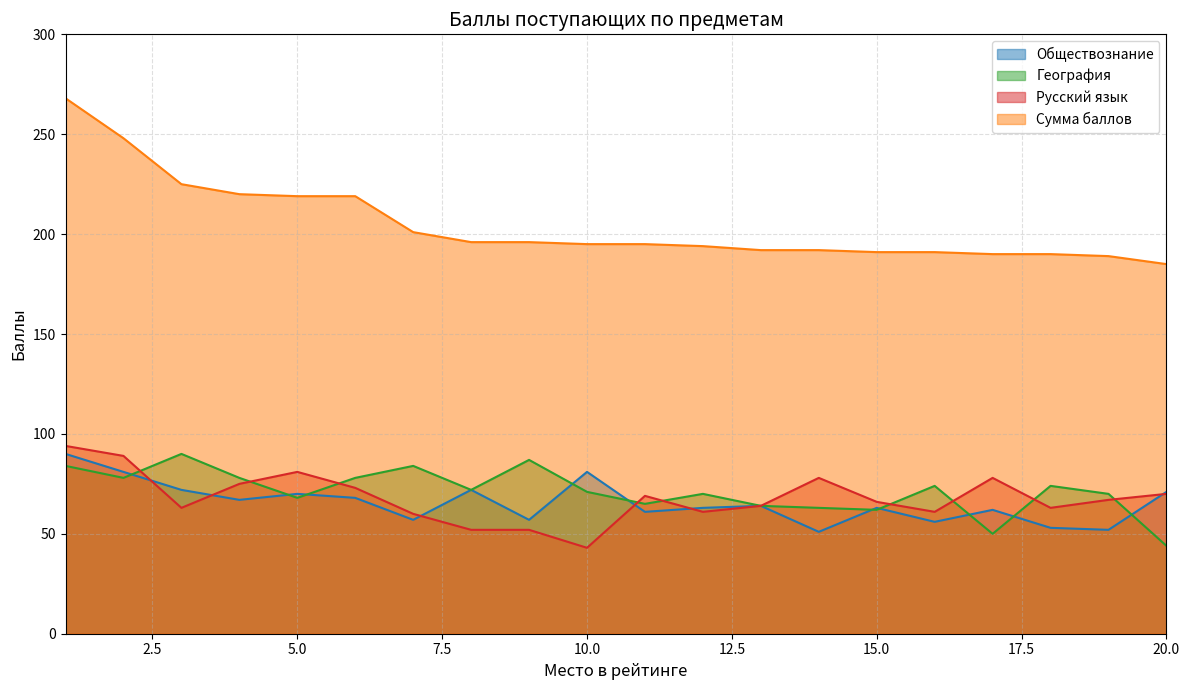

The value of Обществознание at 13 is 44. True or false?

False